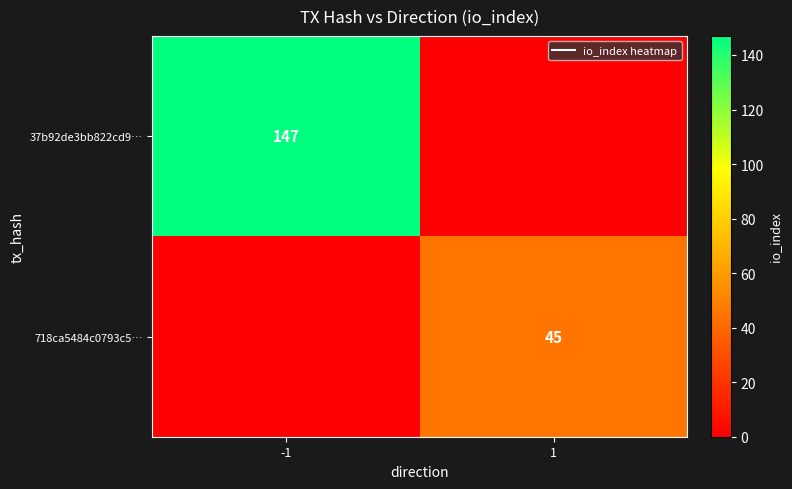

What is the difference between the maximum and minimum values in the 37b92de3bb822cd9… series?

147